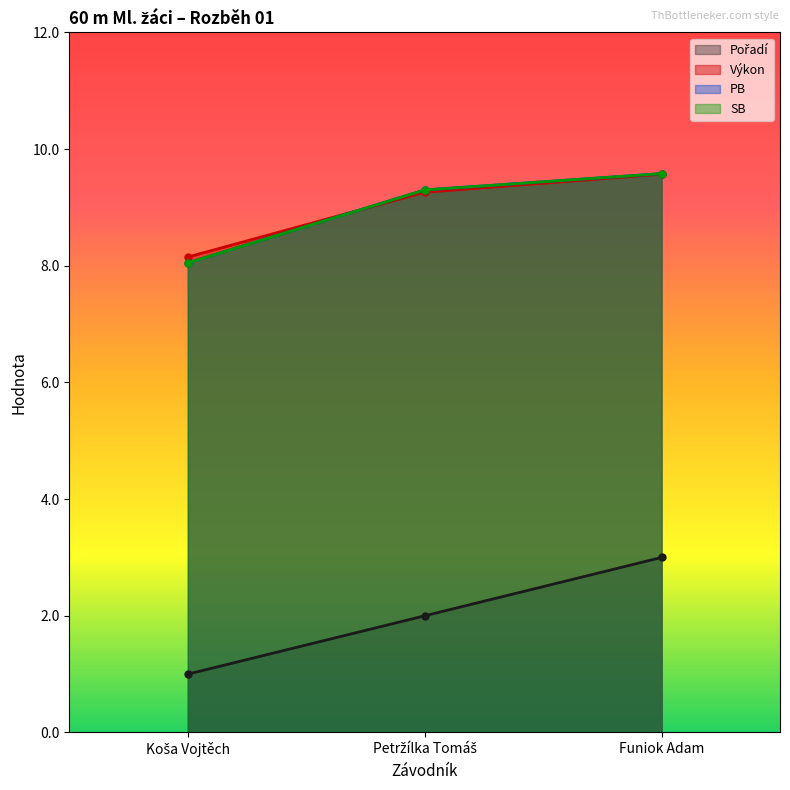

Reading right to left, list all the values displayed in this chart.

Pořadí: Funiok Adam=3.0	Petržílka Tomáš=2.0	Koša Vojtěch=1.0
Výkon: Funiok Adam=9.6	Petržílka Tomáš=9.3	Koša Vojtěch=8.2
PB: Funiok Adam=9.6	Petržílka Tomáš=9.3	Koša Vojtěch=8.1
SB: Funiok Adam=9.6	Petržílka Tomáš=9.3	Koša Vojtěch=8.1